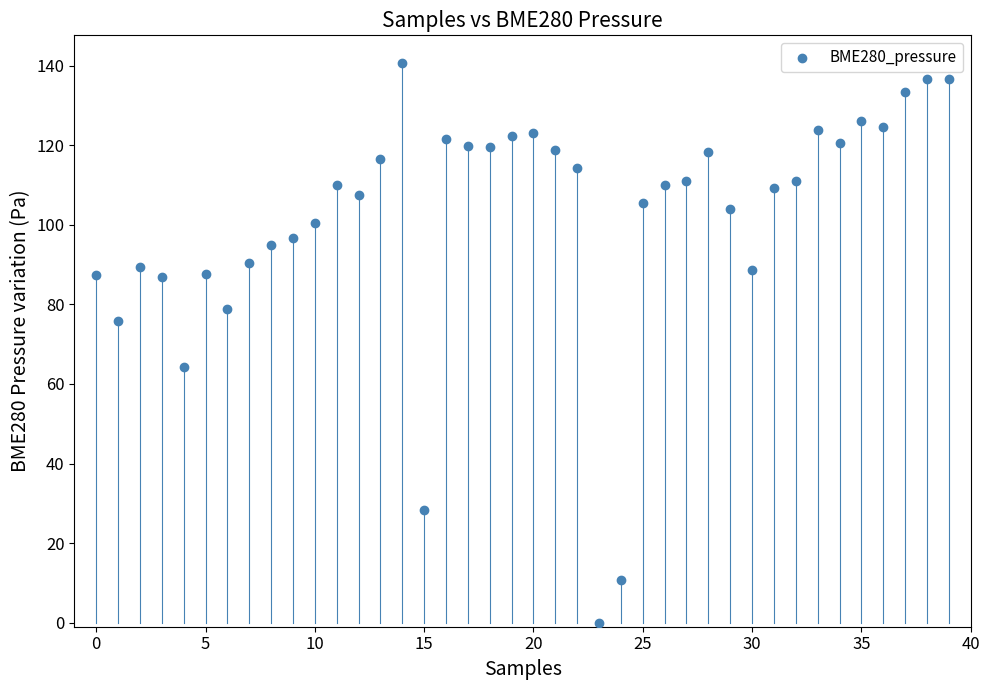

What is the range of Y values (max minus min)?

140.6